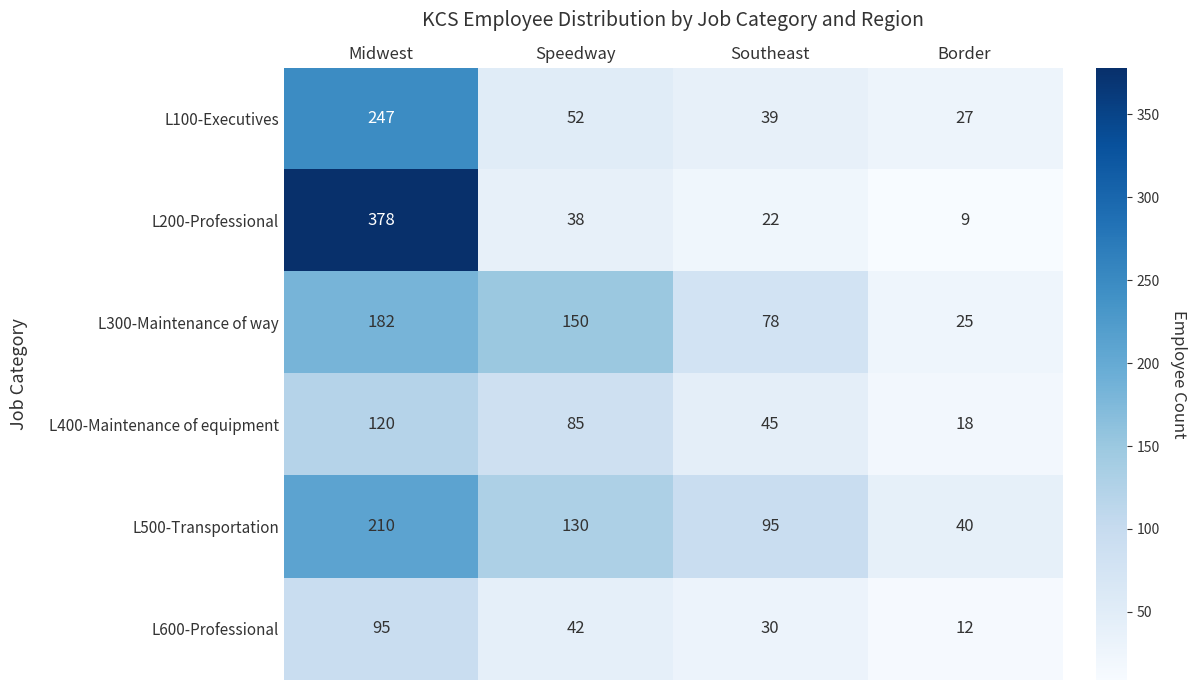

Which label corresponds to the smallest value in the chart?

Border